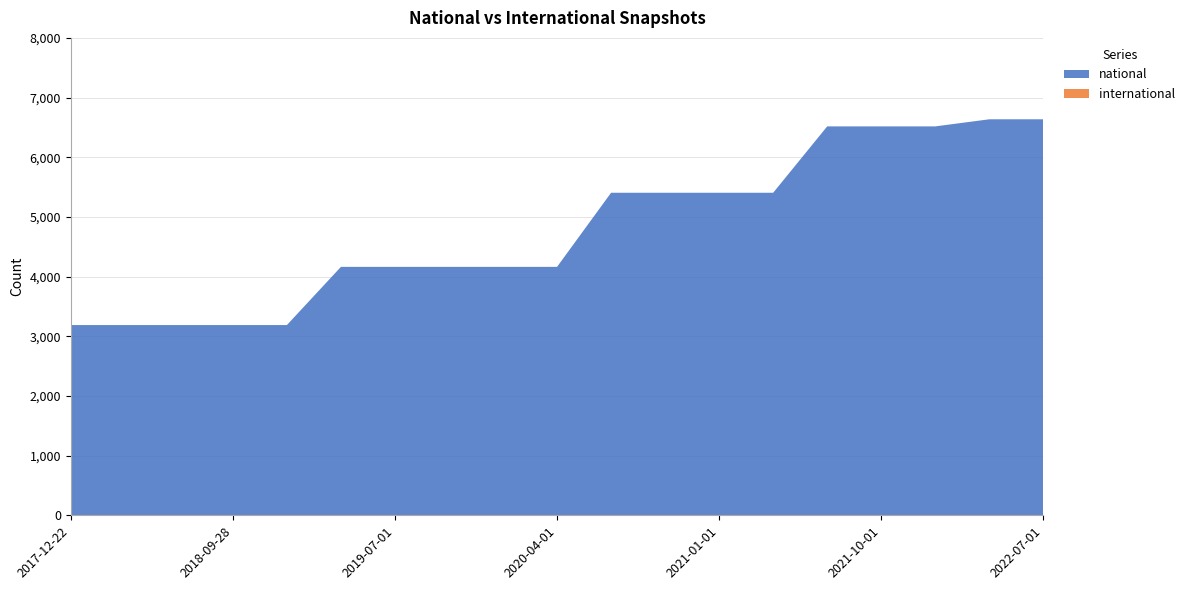

Reading left to right, transcribe all the data shown in this chart.

national: 2017-12-22=3188	2018-04-09=3188	2018-07-11=3188	2018-09-28=3188	2019-01-01=3188	2019-04-06=4163	2019-07-01=4163	2019-10-09=4163	2020-01-01=4163	2020-04-01=4163	2020-07-01=5405	2020-10-01=5405	2021-01-01=5405	2021-04-01=5405	2021-07-01=6517	2021-10-01=6517	2022-01-01=6517	2022-04-01=6636	2022-07-01=6636
international: 2017-12-22=0	2018-04-09=0	2018-07-11=0	2018-09-28=0	2019-01-01=0	2019-04-06=0	2019-07-01=0	2019-10-09=0	2020-01-01=0	2020-04-01=0	2020-07-01=0	2020-10-01=0	2021-01-01=0	2021-04-01=0	2021-07-01=0	2021-10-01=0	2022-01-01=0	2022-04-01=0	2022-07-01=0